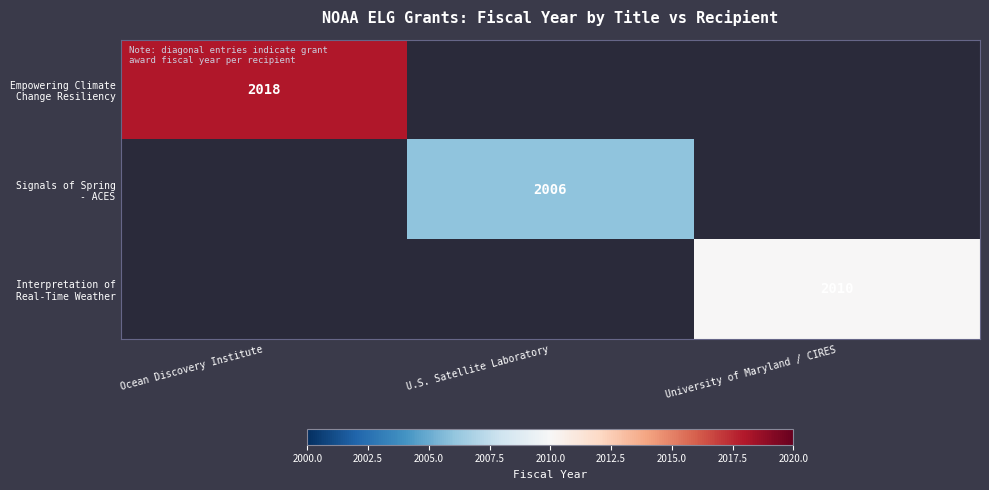

At how many categories does at least one series exceed 2017?

1